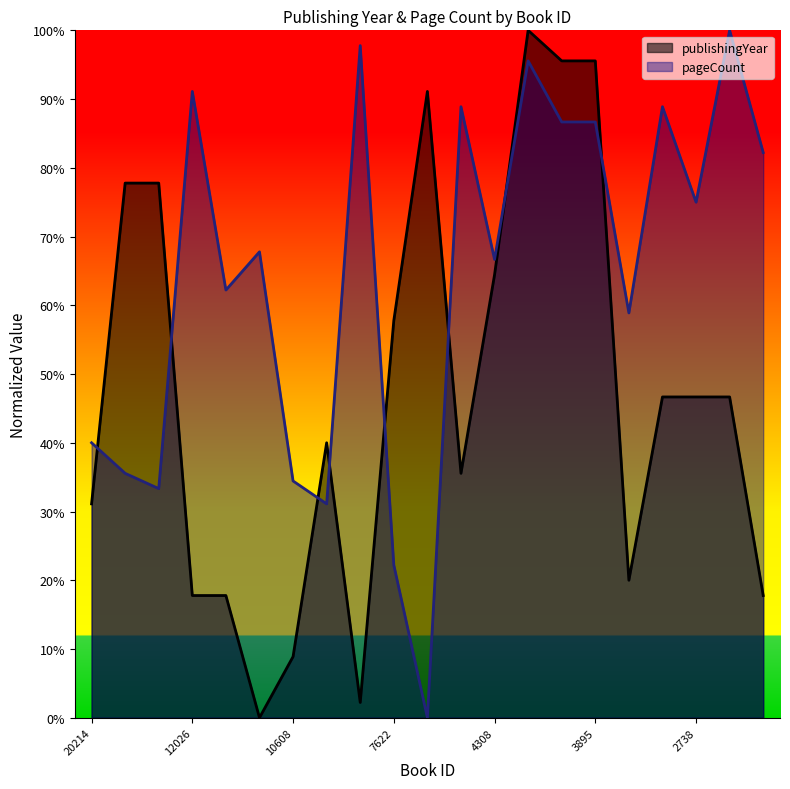

Where do pageCount and publishingYear first cross each other?

20214 and 15762